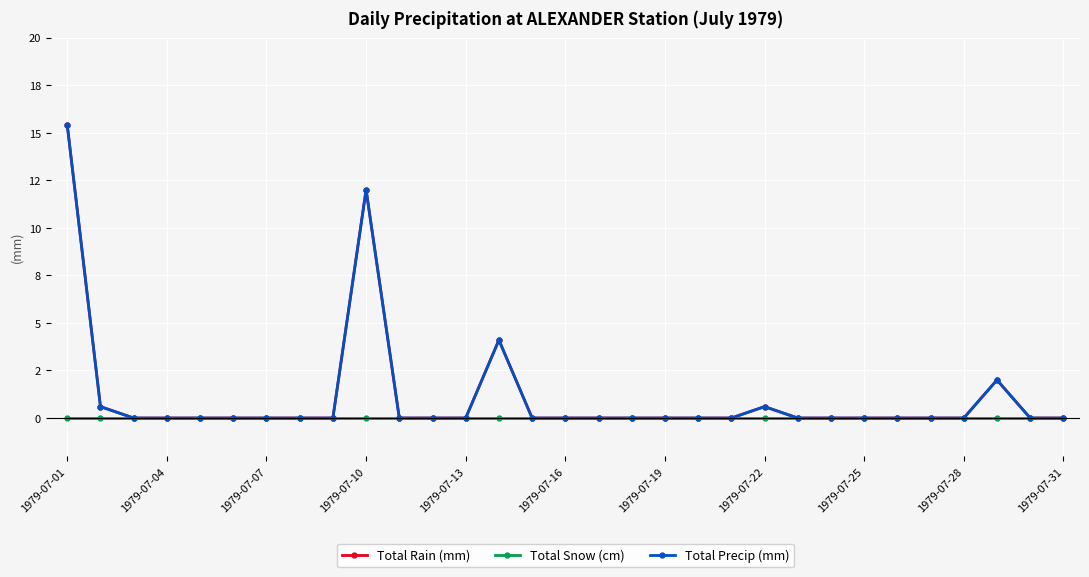

Is this an area chart (filled region under the line)?

No